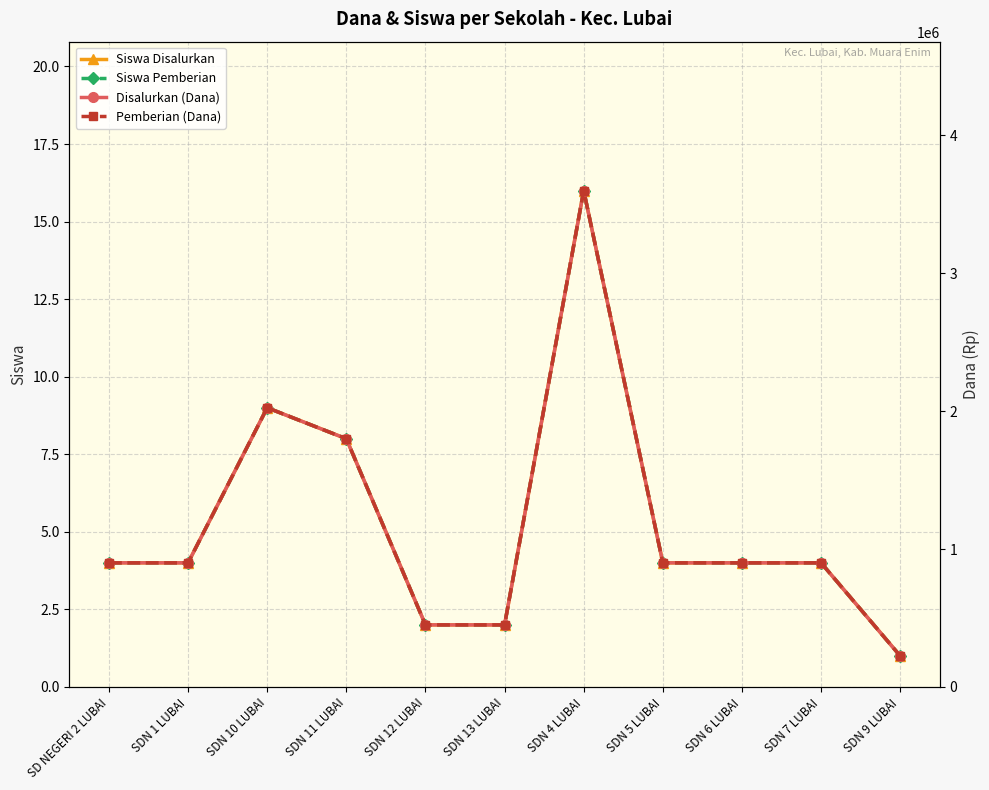

The value of Pemberian (Dana) at SDN 6 LUBAI is 900000. True or false?

True